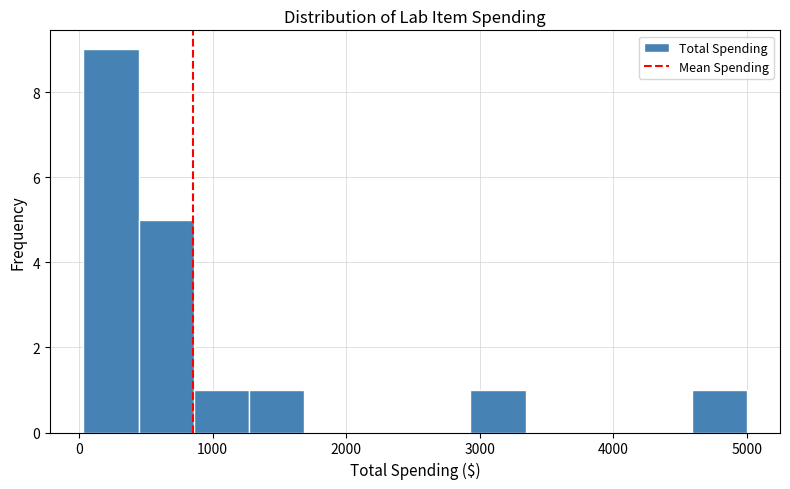

How tall is the bar that spans 2900 to 3300 on the x-axis? Neither the bar edges nor the heights are printed on the chart, so give them approximately, as read against the axes.

1